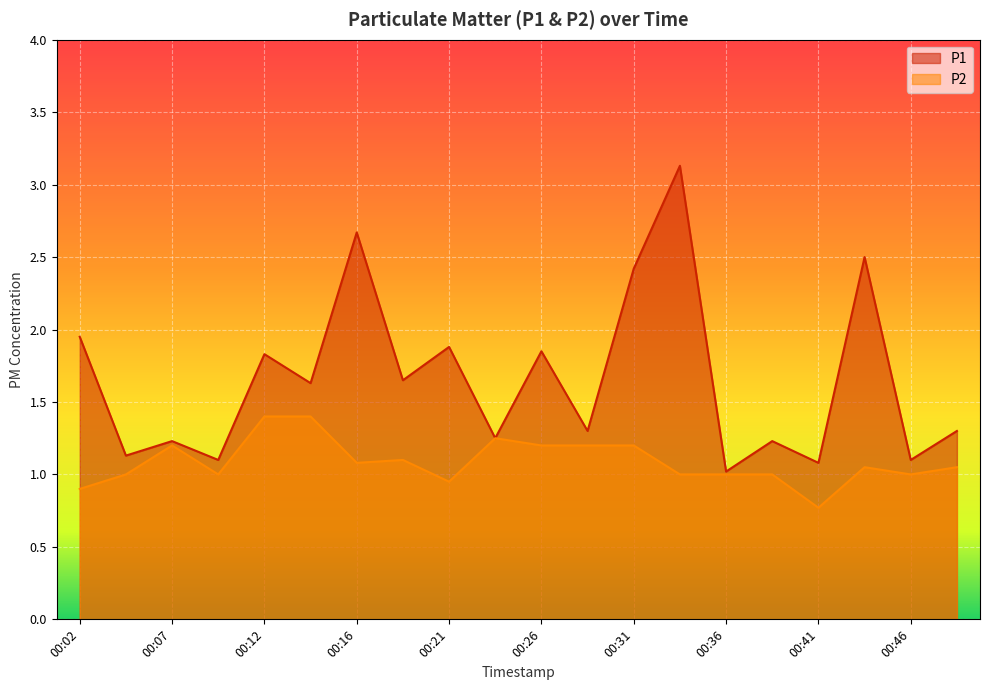

Reading right to left, what are all the values shown in this chart?

P1: 1.3	1.1	2.5	1.1	1.2	1.0	3.1	2.4	1.3	1.9	1.2	1.9	1.6	2.7	1.6	1.8	1.1	1.2	1.1	1.9
P2: 1.1	1.0	1.1	0.8	1.0	1.0	1.0	1.2	1.2	1.2	1.2	0.9	1.1	1.1	1.4	1.4	1.0	1.2	1.0	0.9